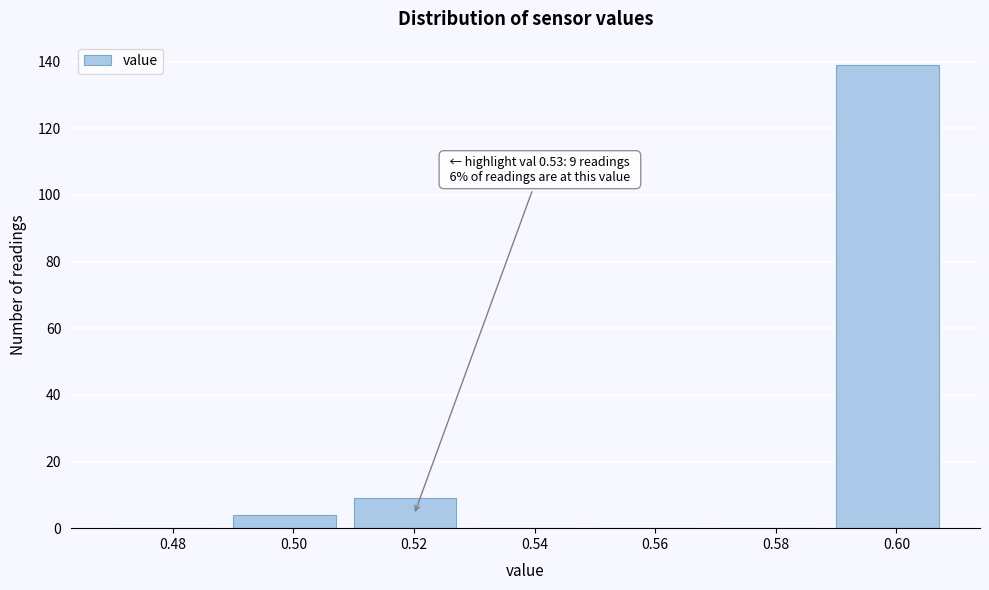

Reading left to right, what are all the values shown in this chart?

0.48=0	0.50=4	0.52=9	0.54=0	0.56=0	0.58=0	0.60=139